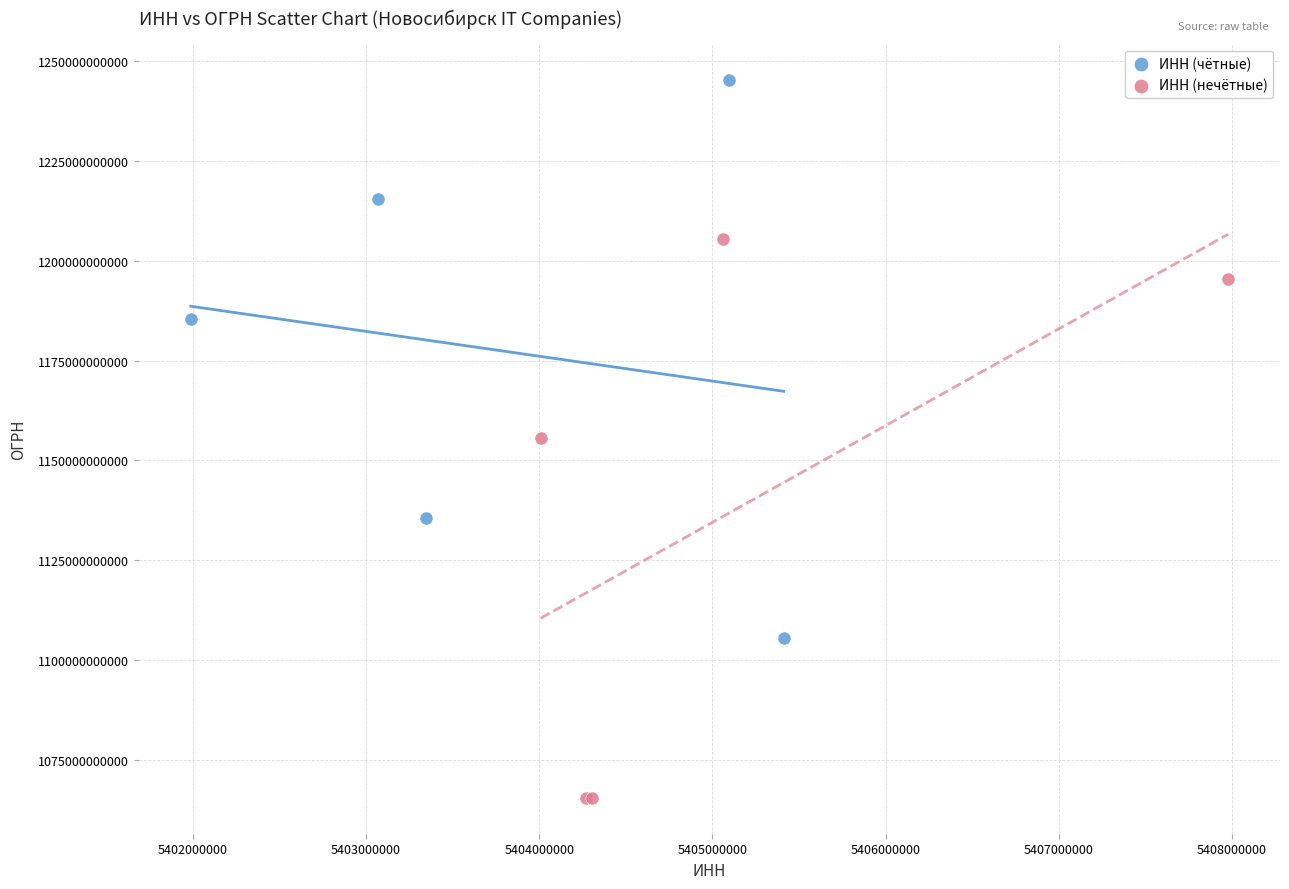

Which series contains the lowest Y value?

ИНН (нечётные)